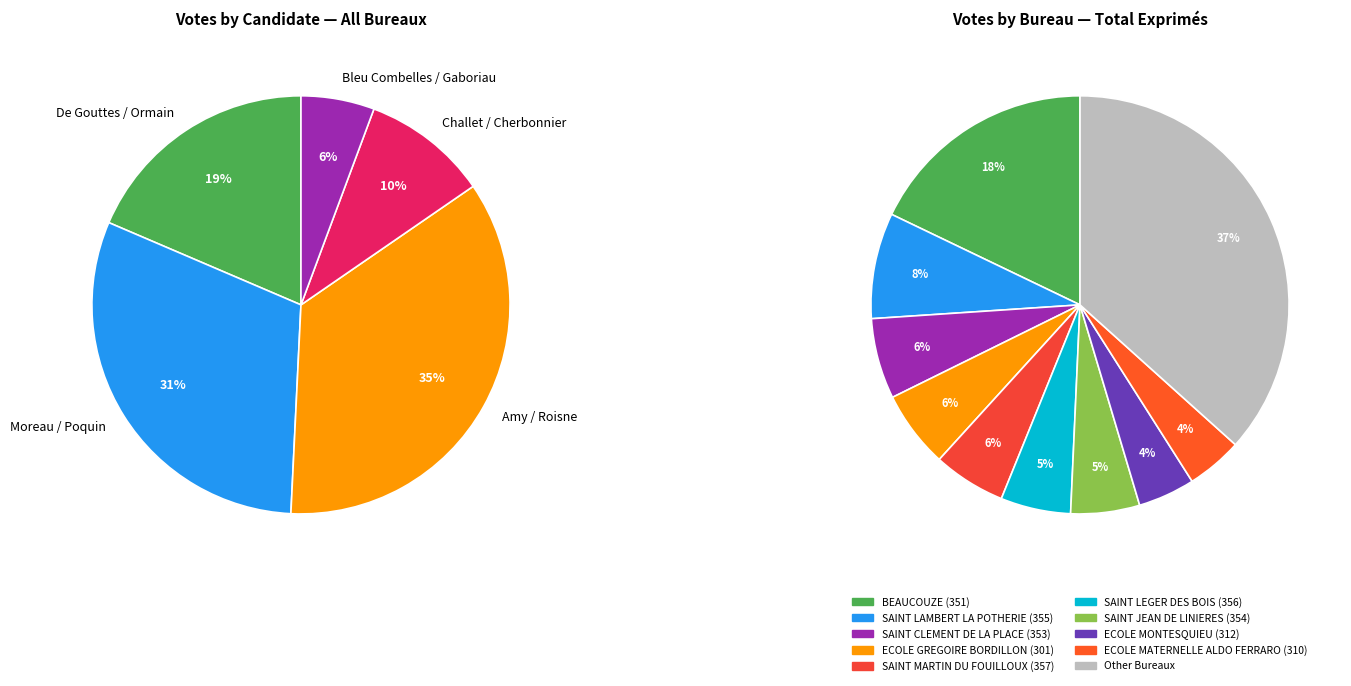

Is SAINT JEAN DE LINIERES (354) the majority of the pie?

No